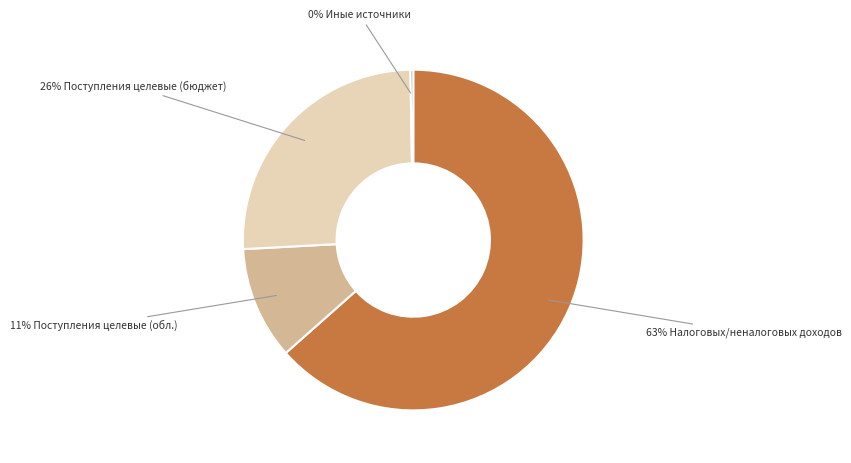

Between 26% Поступления целевые (бюджет) and 11% Поступления целевые (обл.), which is larger?

26% Поступления целевые (бюджет)